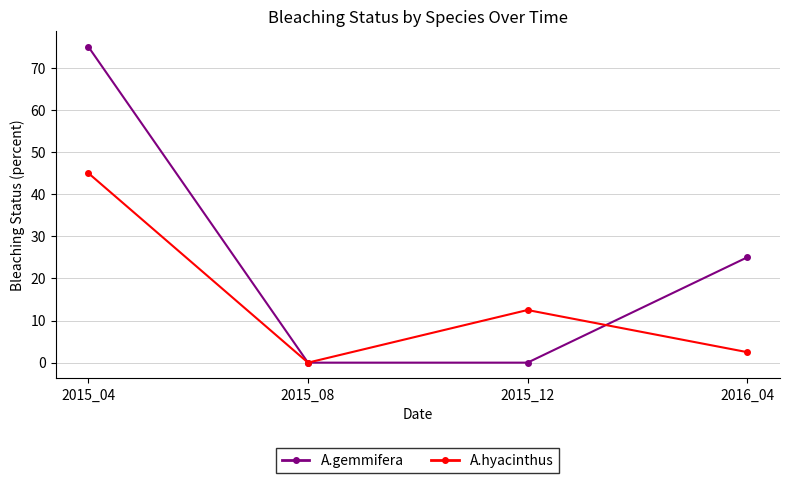

What is the difference between the second highest and minimum values in the A.gemmifera series?

25.0